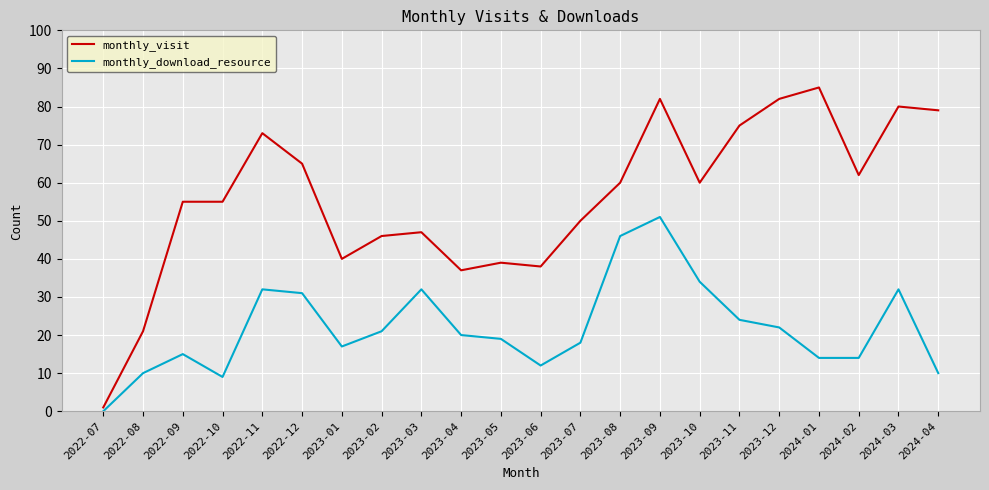

Which label corresponds to the smallest value in the chart?

2022-07